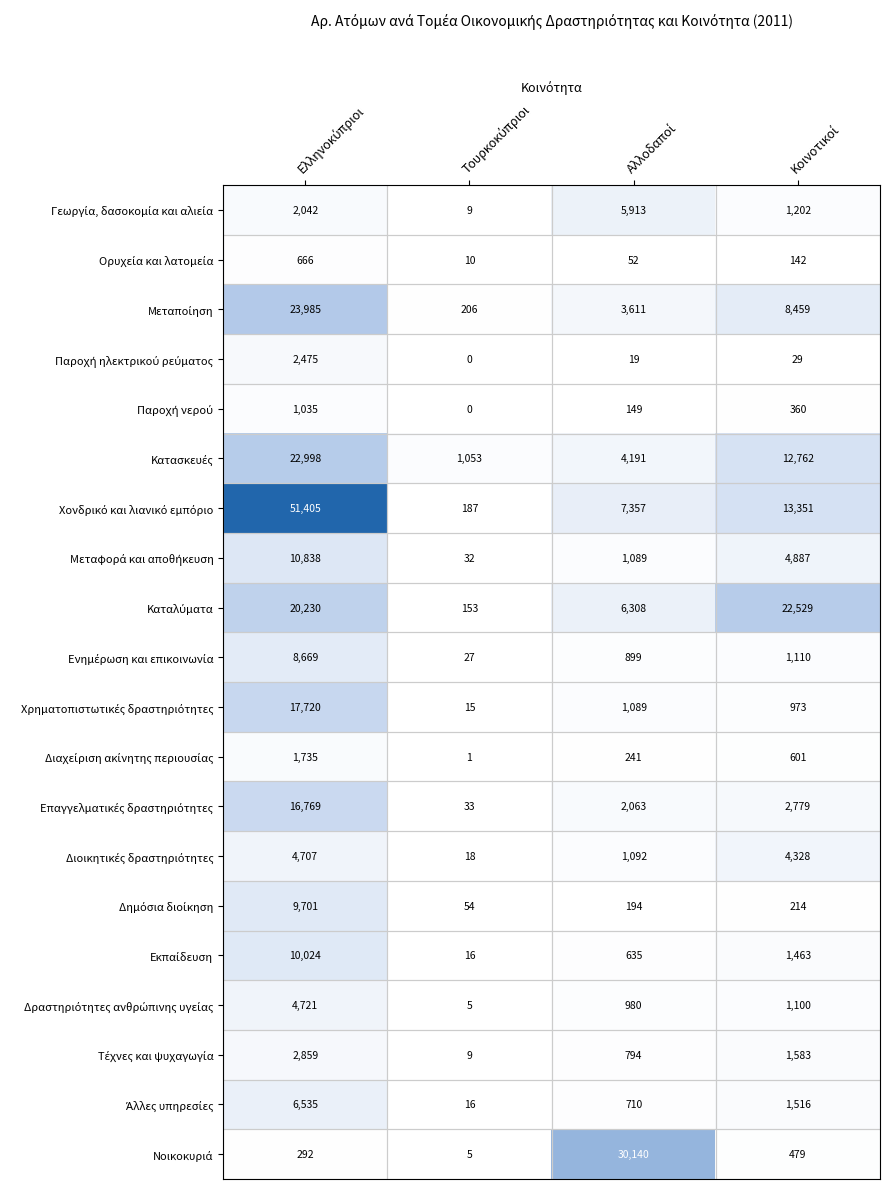

How many distinct data groups are displayed?

20